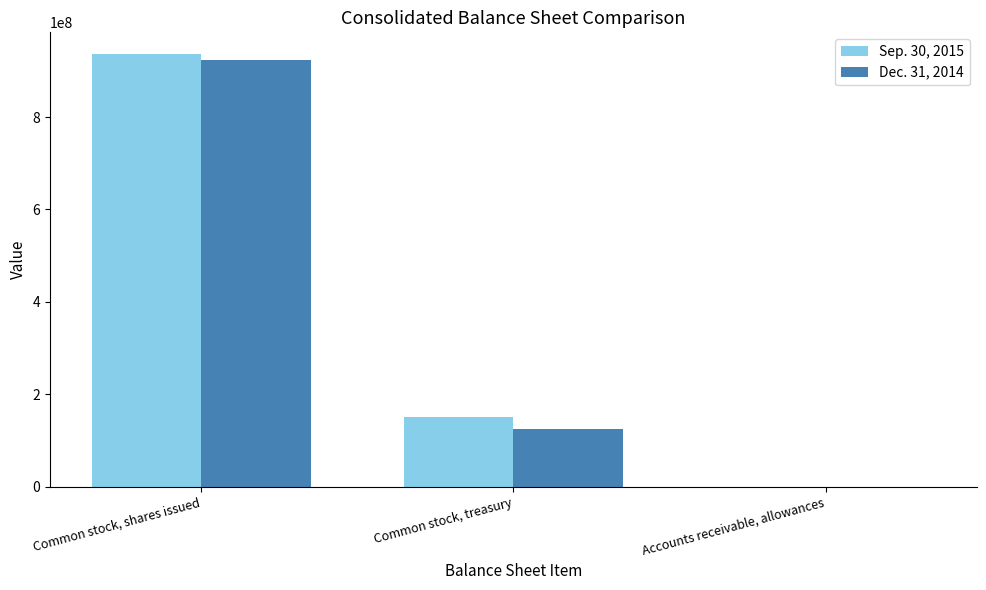

What is the sum of all Sep. 30, 2015 values?

1086400031.5